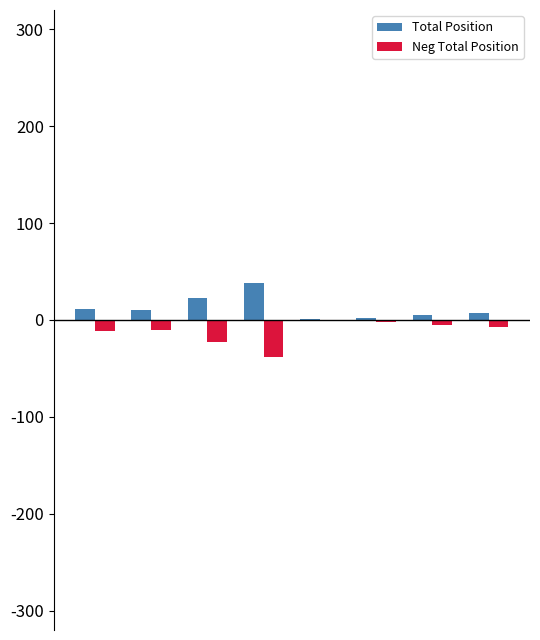

What are all the series names shown in the legend?

Total Position, Neg Total Position